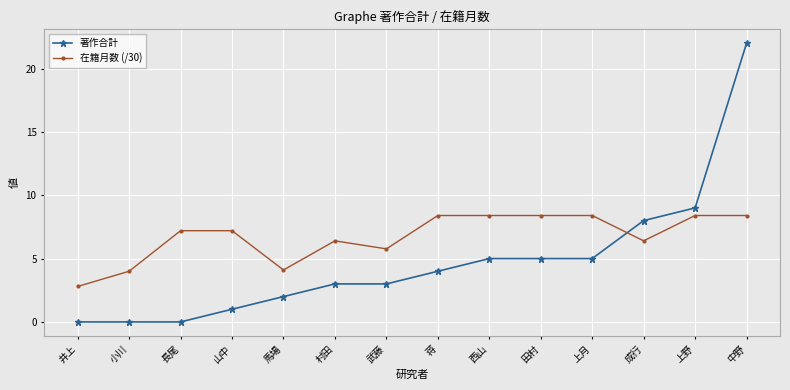

Reading left to right, extract all data points from this chart.

著作合計: 井上=0.0	小川=0.0	長尾=0.0	山中=1.0	馬場=2.0	村田=3.0	武藤=3.0	蒋=4.0	西山=5.0	田村=5.0	上月=5.0	成行=8.0	上野=9.0	中野=22.0
在籍月数 (/30): 井上=2.8	小川=4.0	長尾=7.2	山中=7.2	馬場=4.1	村田=6.4	武藤=5.8	蒋=8.4	西山=8.4	田村=8.4	上月=8.4	成行=6.4	上野=8.4	中野=8.4